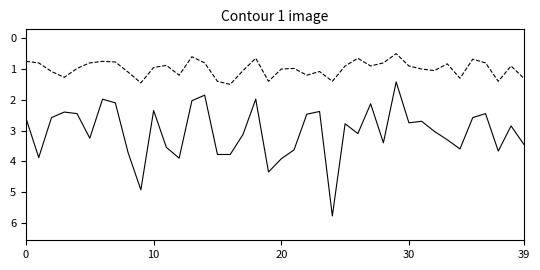

Does the chart have visible grid lines?

No